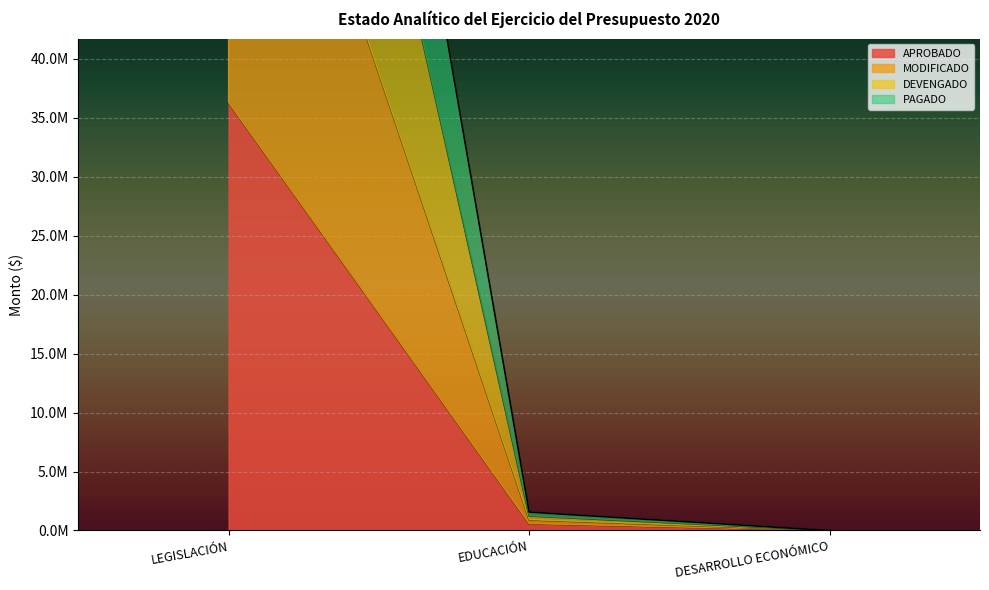

How many lines are shown in the chart?

4